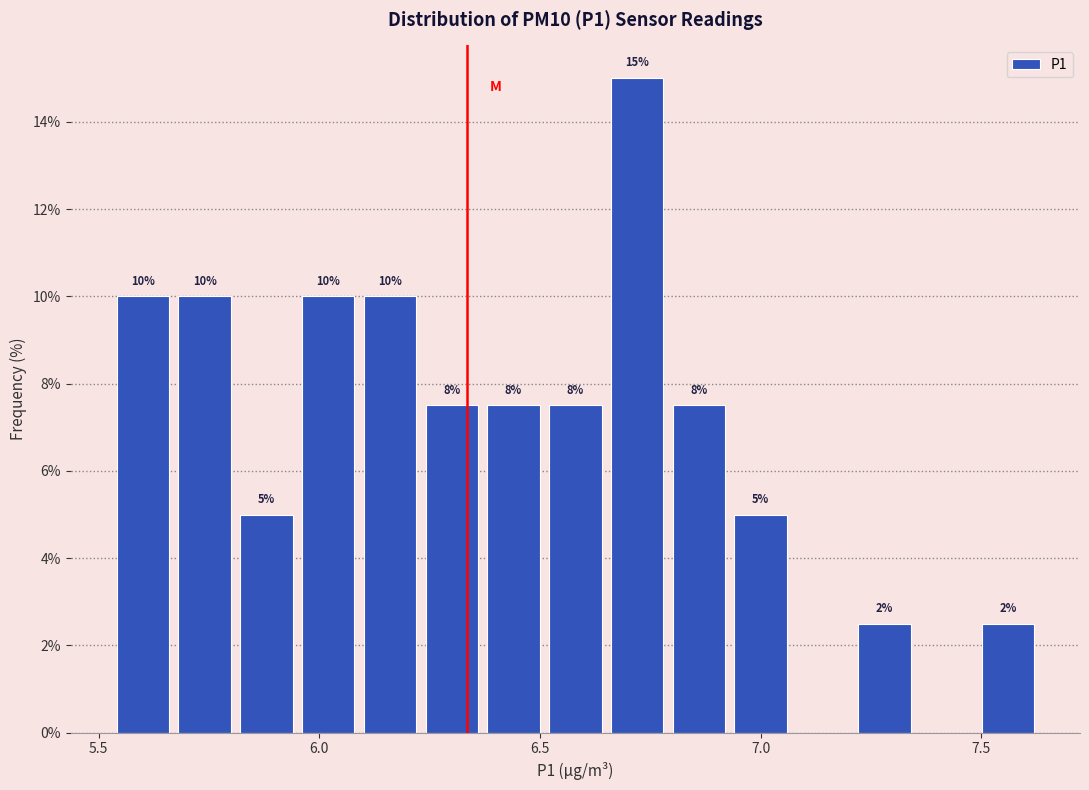

Around what value on the x-axis is the tallest bar? Give the approximate position of its centre, as read against the axis.

6.70